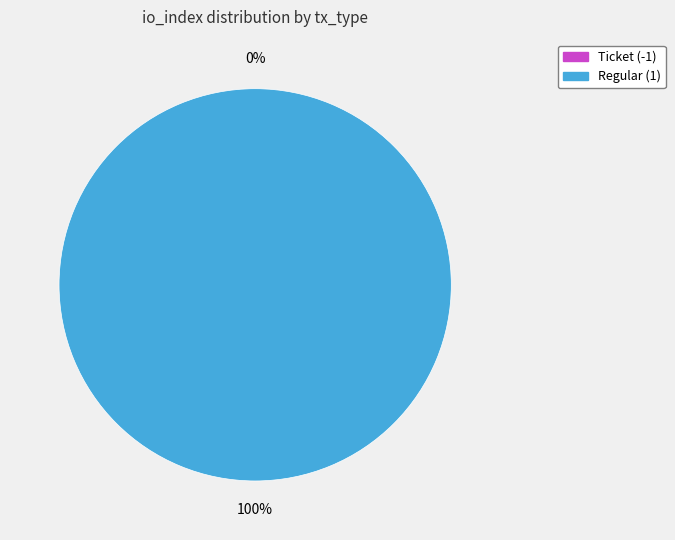

What is the smallest slice in the pie chart?

Ticket (-1)